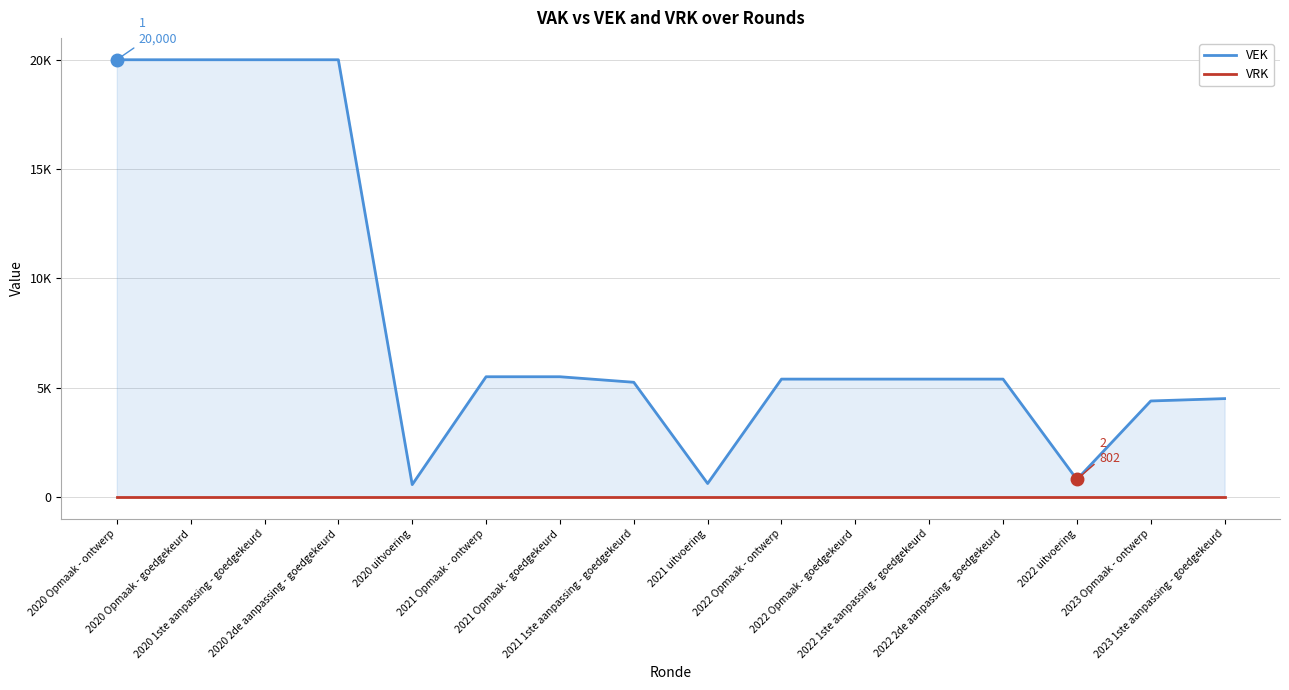

Reading left to right, list all the values displayed in this chart.

VEK: 20000	20000	20000	20000	565	5500	5500	5247	616	5392	5392	5392	5392	802	4392	4500
VRK: 0	0	0	0	0	0	0	0	0	0	0	0	0	0	0	0